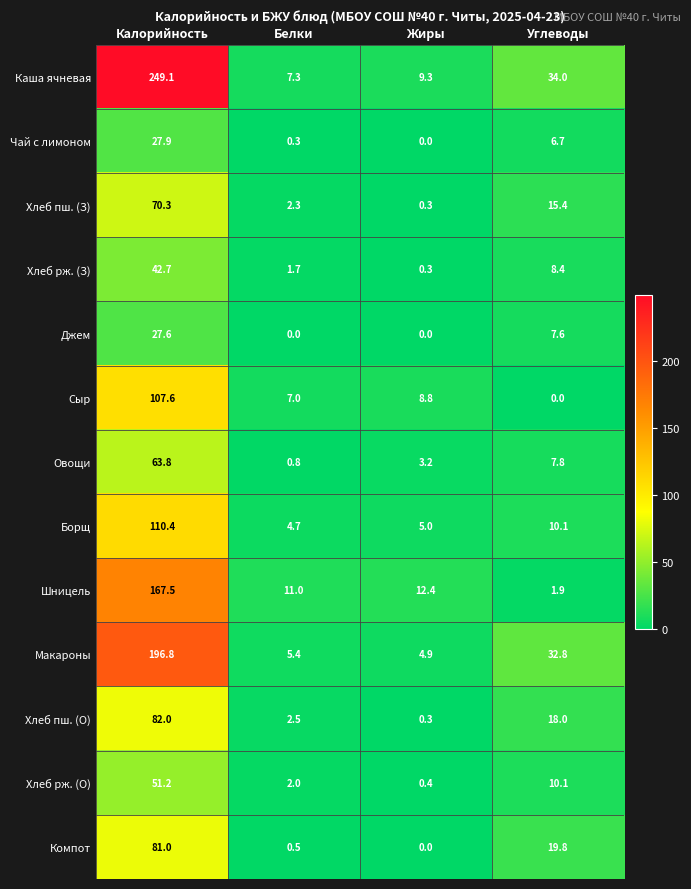

Which series has the largest total across all categories?

Каша ячневая